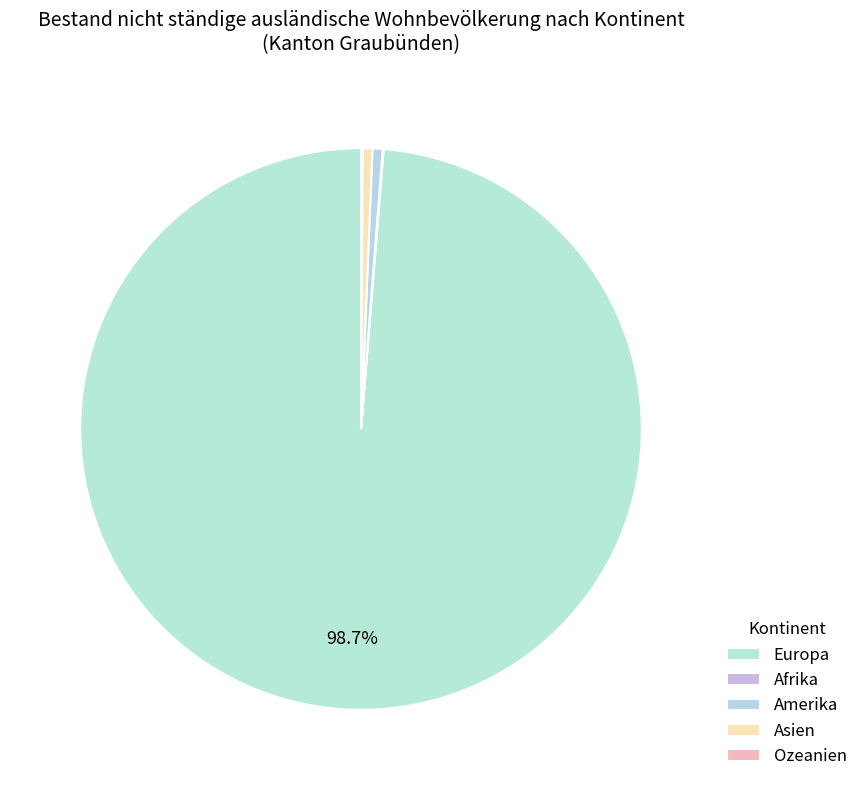

What percentage is NOT represented by Europa?

1.3%